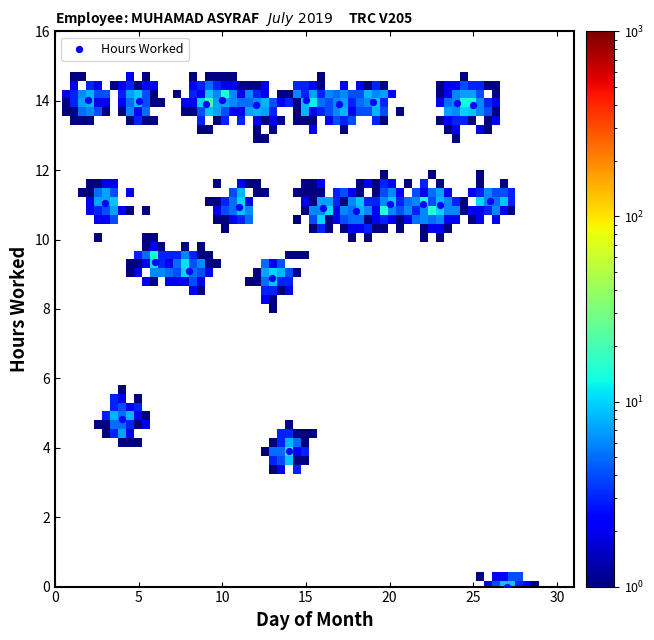

What Y value in the scatter plot is closest to 7?

8.9